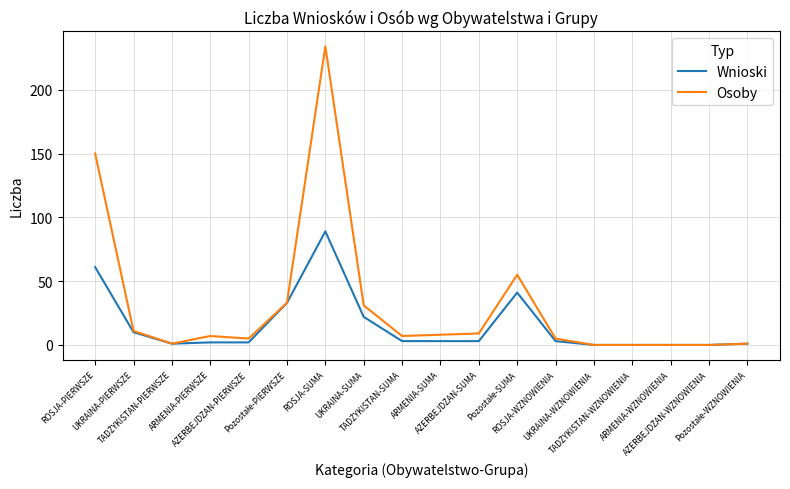

True or false: Osoby has more than 1 points higher than both neighbors.

True